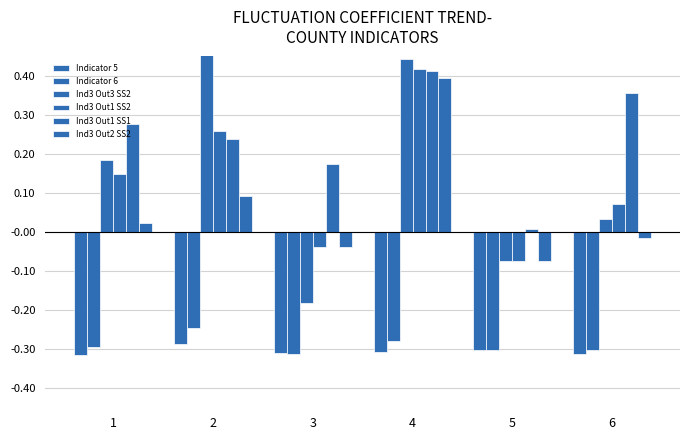

Reading left to right, list all the values displayed in this chart.

Indicator 5: 1=-0.3	2=-0.3	3=-0.3	4=-0.3	5=-0.3	6=-0.3
Indicator 6: 1=-0.3	2=-0.2	3=-0.3	4=-0.3	5=-0.3	6=-0.3
Ind3 Out3 SS2: 1=0.2	2=0.5	3=-0.2	4=0.4	5=-0.1	6=0.0
Ind3 Out1 SS2: 1=0.1	2=0.3	3=-0.0	4=0.4	5=-0.1	6=0.1
Ind3 Out1 SS1: 1=0.3	2=0.2	3=0.2	4=0.4	5=0.0	6=0.4
Ind3 Out2 SS2: 1=0.0	2=0.1	3=-0.0	4=0.4	5=-0.1	6=-0.0